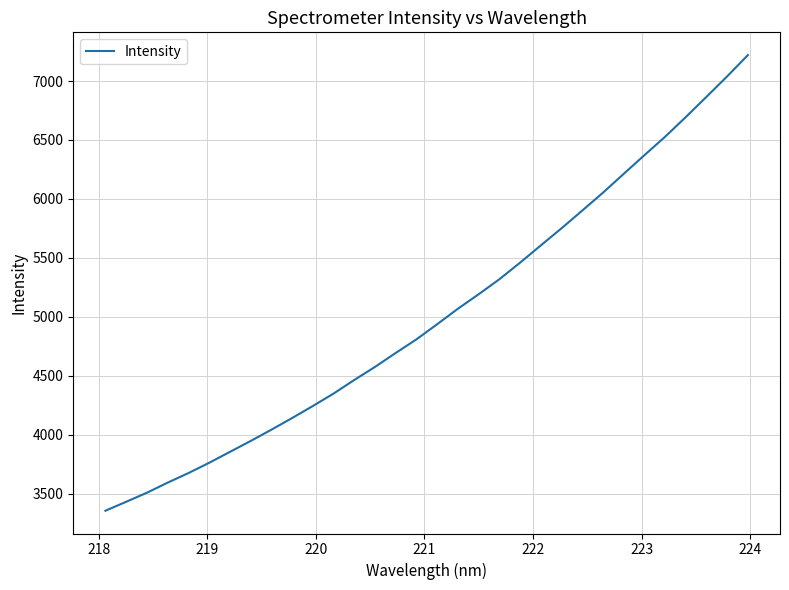

True or false: there are more than 2 points higher than both neighbors.

False